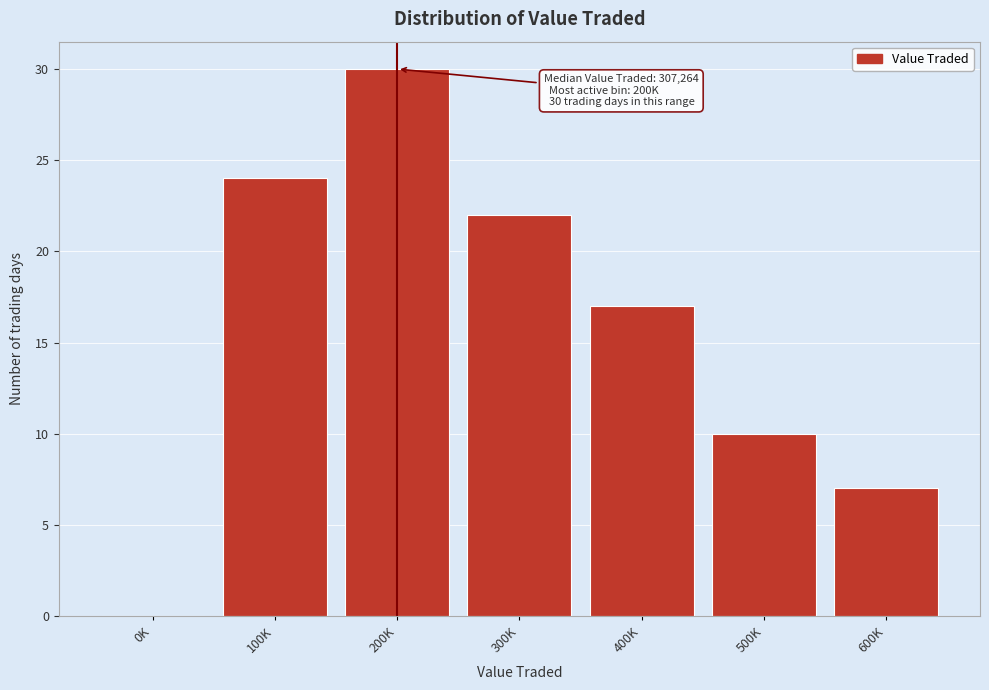

Reading left to right, extract all data points from this chart.

0K=0	100K=24	200K=30	300K=22	400K=17	500K=10	600K=7